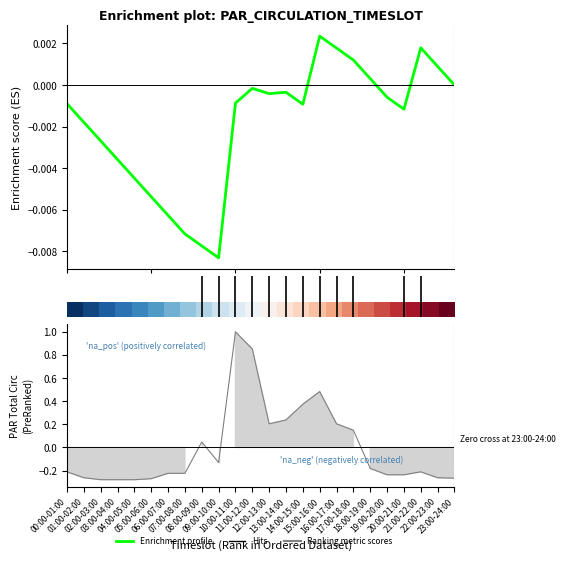

Reading left to right, list all the values displayed in this chart.

-0.2	-0.3	-0.3	-0.3	-0.3	-0.3	-0.2	-0.2	0.0	-0.1	1.0	0.9	0.2	0.2	0.4	0.5	0.2	0.1	-0.2	-0.2	-0.2	-0.2	-0.3	-0.3